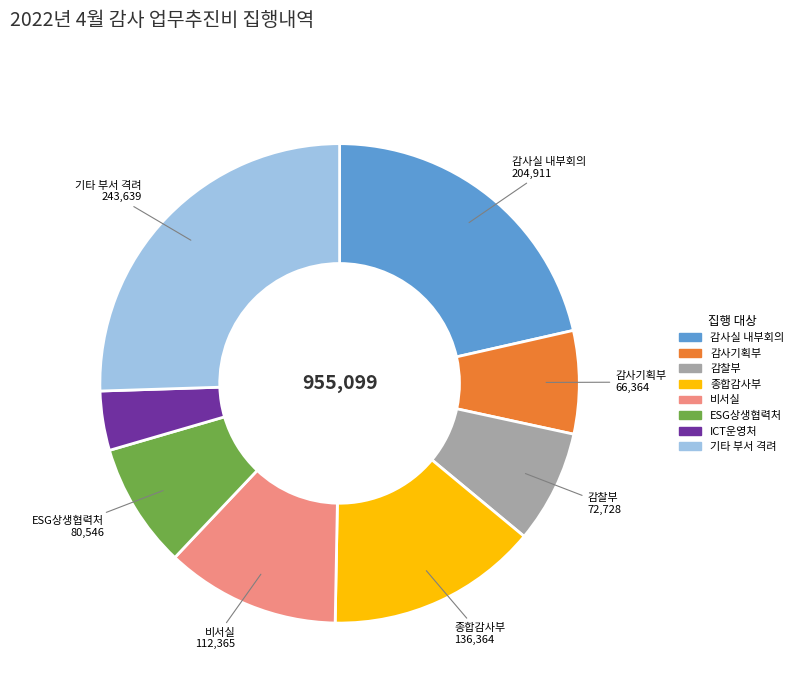

Count the number of slices in the pie.

8